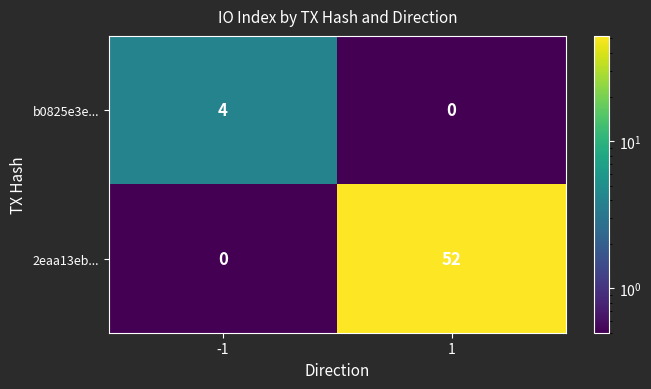

What is the sum of all 2eaa13eb... values?

52